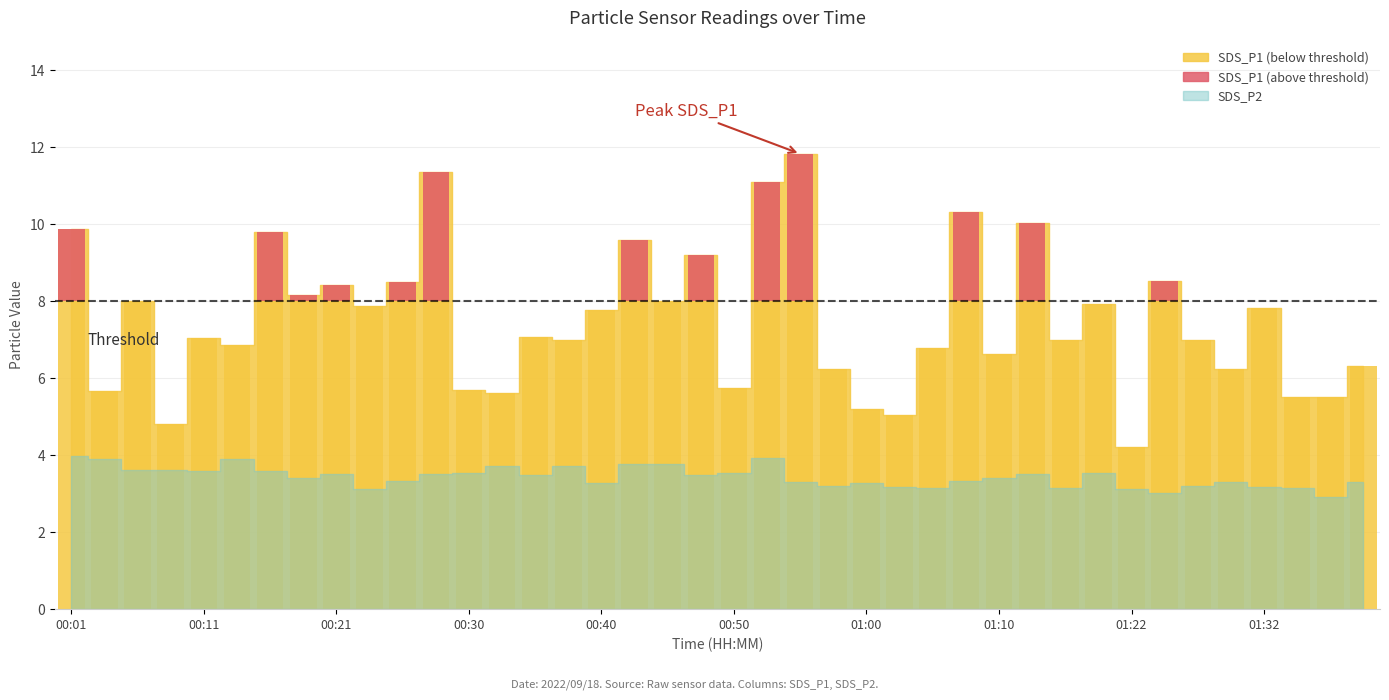

What is the change in value from 00:23 to 01:00?

-2.7